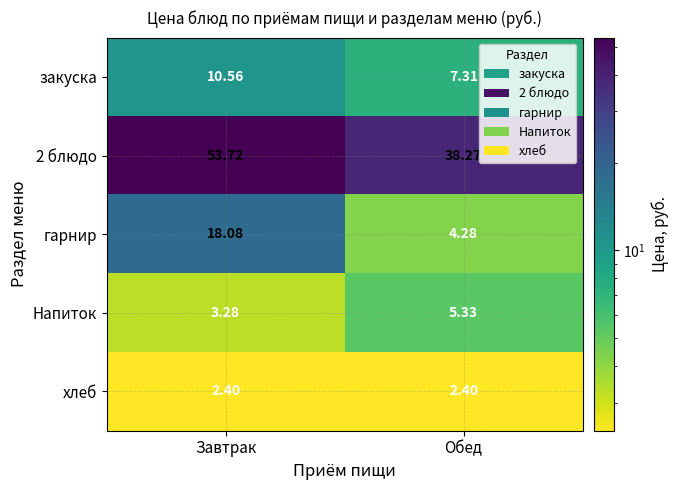

At which label is 2 блюдо closest to 45?

Обед